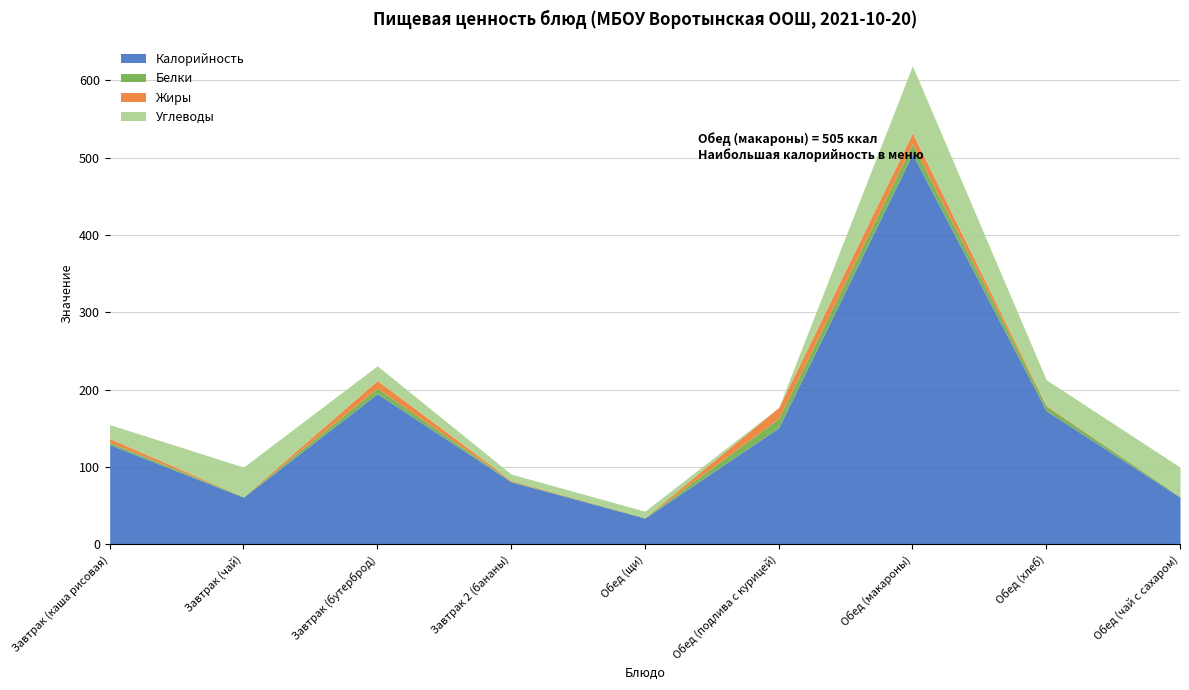

Is it true that Калорийность equals 27 at Обед (чай с сахаром)?

False